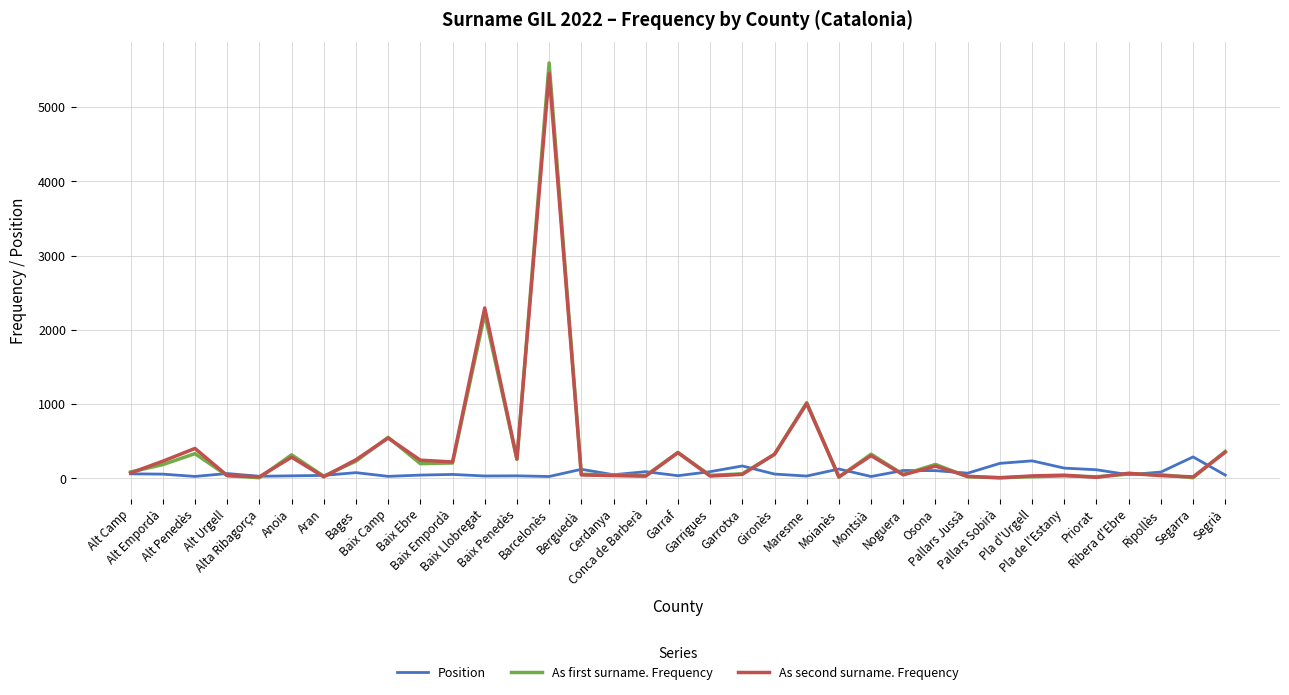

How many lines are shown in the chart?

3